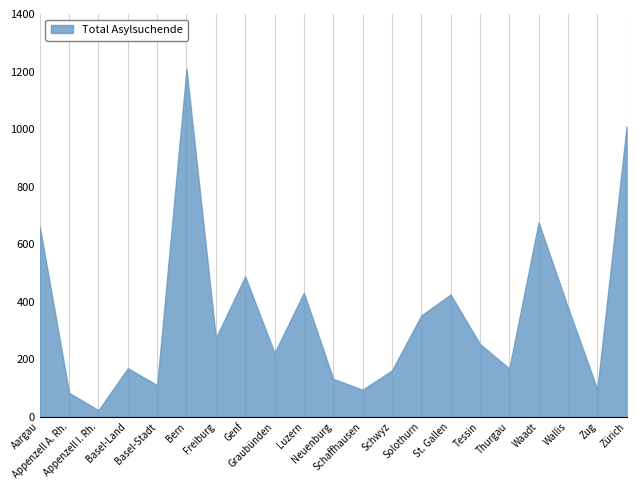

At which category does the data reach its first local valley?

Appenzell I. Rh.